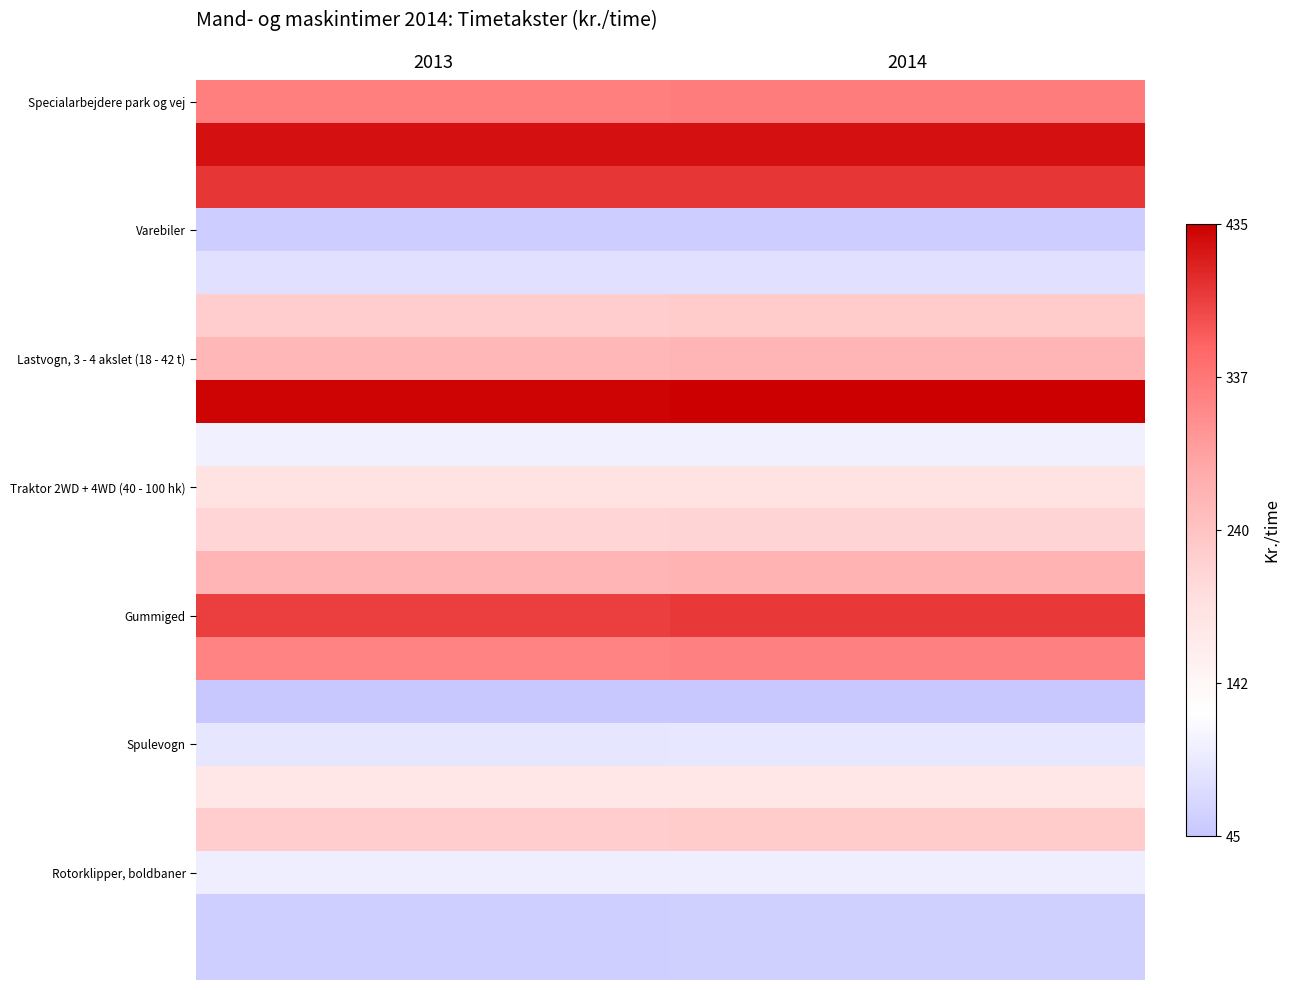

At which category is the sum across all series the highest?

2014